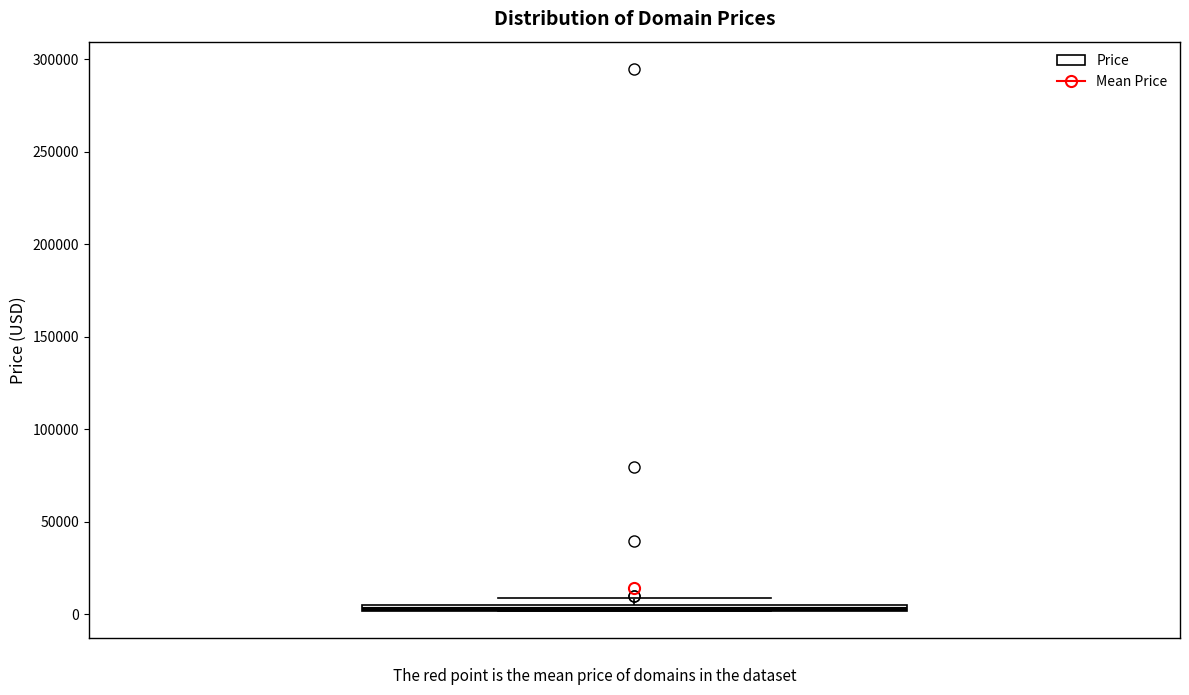

Where is the lower edge of the box on the y-axis? The values are not printed on the chart, so give them approximately, as read against the axis.

0